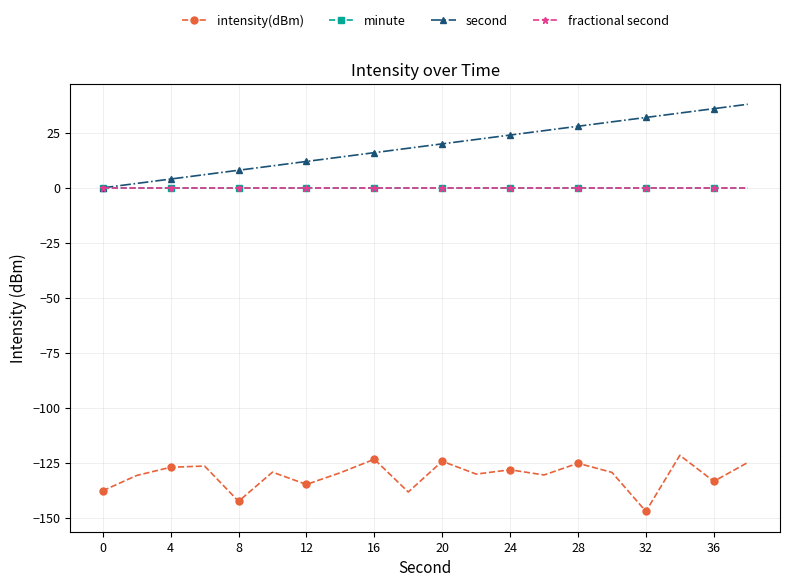

Reading left to right, what are all the values shown in this chart?

intensity(dBm): -137.7	-130.8	-127.1	-126.5	-142.5	-129.3	-134.9	-129.5	-123.4	-138.3	-124.3	-130.2	-128.2	-130.6	-125.2	-129.4	-147.1	-121.6	-133.5	-124.9
minute: 0.0	0.0	0.0	0.0	0.0	0.0	0.0	0.0	0.0	0.0	0.0	0.0	0.0	0.0	0.0	0.0	0.0	0.0	0.0	0.0
second: 0.0	2.0	4.0	6.0	8.0	10.0	12.0	14.0	16.0	18.0	20.0	22.0	24.0	26.0	28.0	30.0	32.0	34.0	36.0	38.0
fractional second: 0.0	0.0	0.0	0.0	0.0	0.0	0.0	0.0	0.0	0.0	0.0	0.0	0.0	0.0	0.0	0.0	0.0	0.0	0.0	0.0